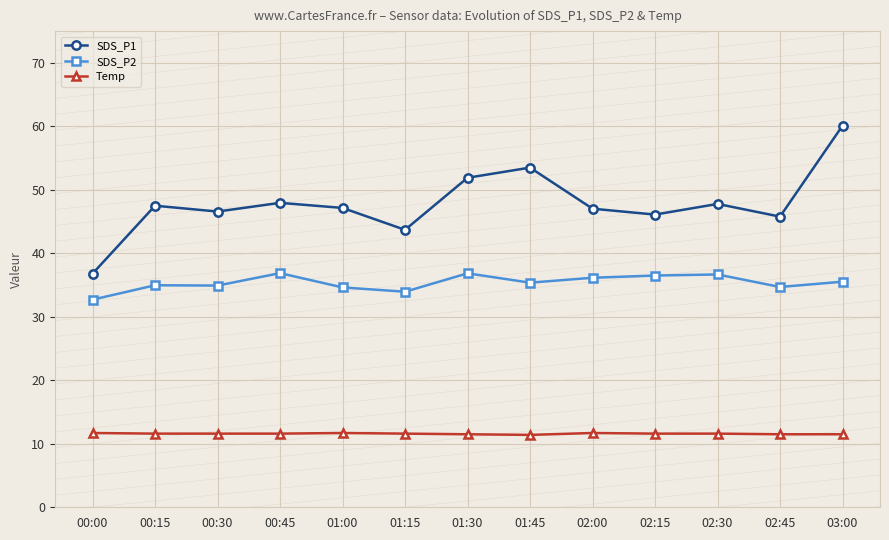

What is the total value across all series at 01:00?

93.5